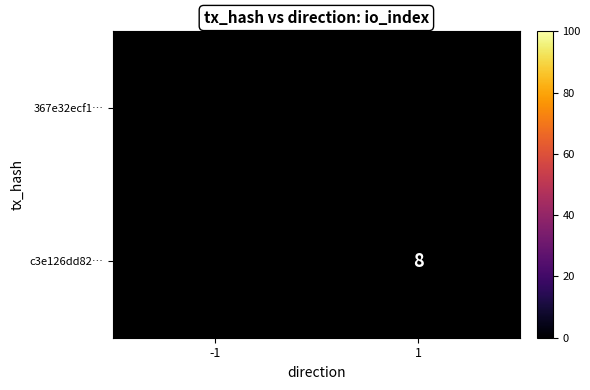

The value of 367e32ecf1… at -1 is 96. True or false?

True